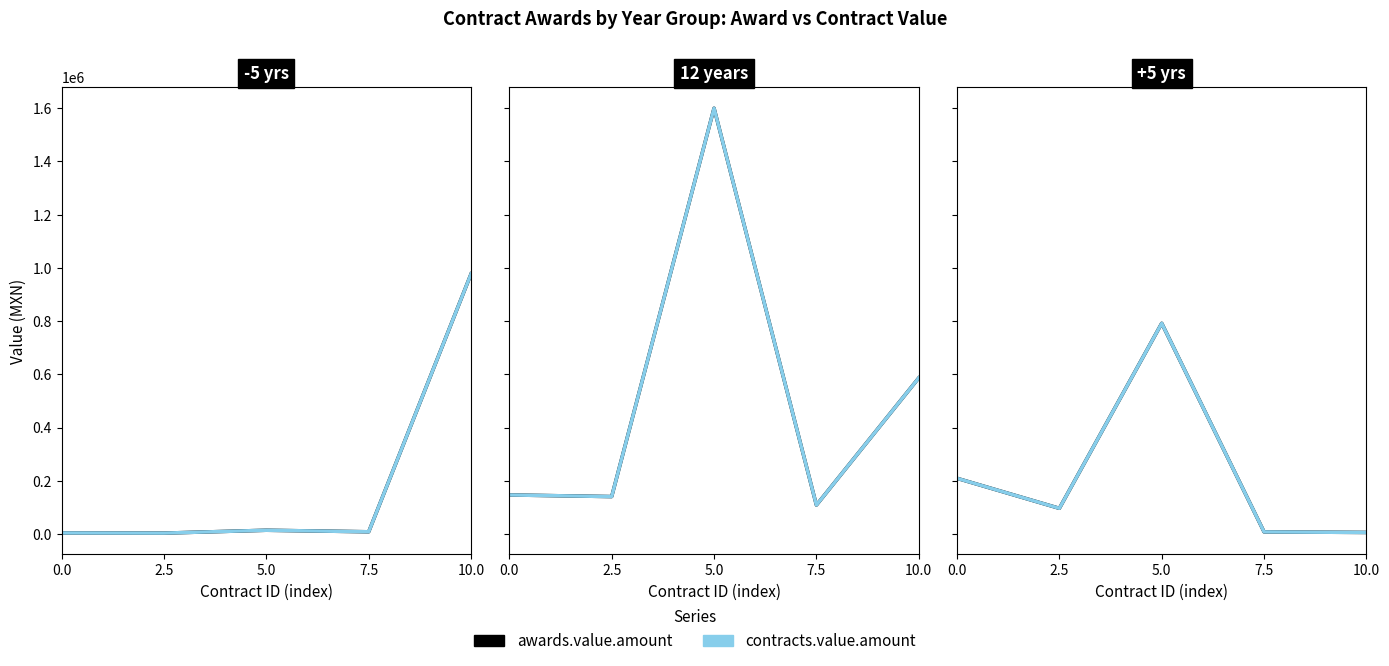

What is the average value of the contracts.value.amount series?

222533